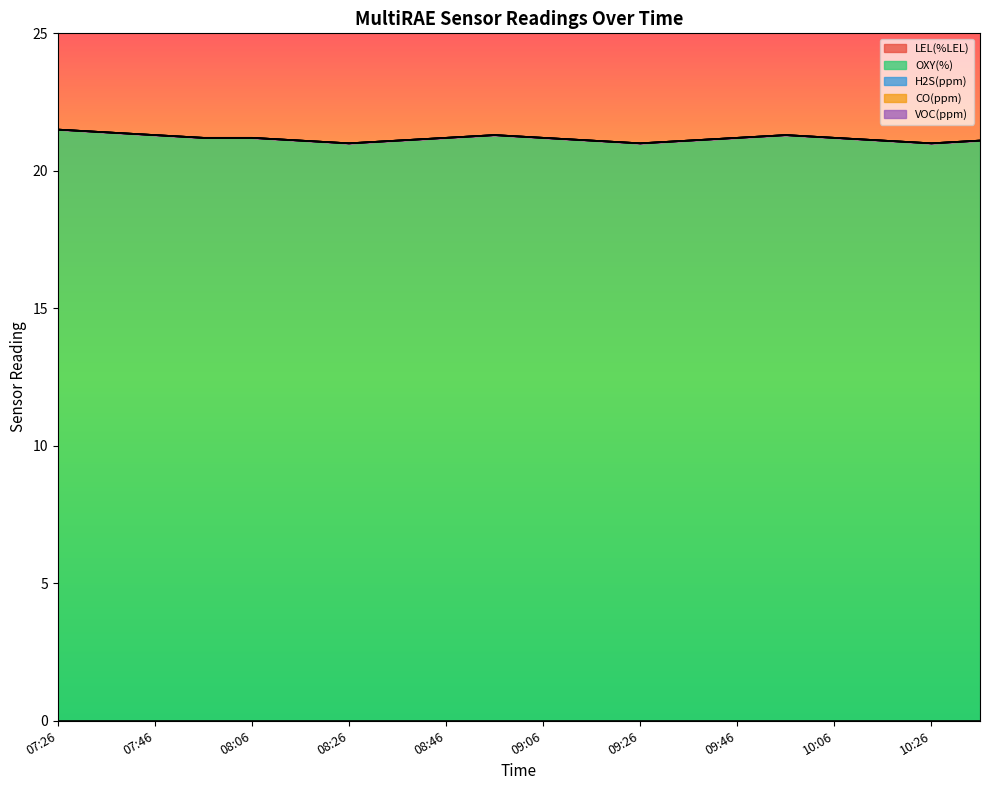

Reading left to right, what are all the values shown in this chart?

LEL(%LEL): 07:26=0.0	07:36=0.0	07:46=0.0	07:56=0.0	08:06=0.0	08:16=0.0	08:26=0.0	08:36=0.0	08:46=0.0	08:56=0.0	09:06=0.0	09:16=0.0	09:26=0.0	09:36=0.0	09:46=0.0	09:56=0.0	10:06=0.0	10:16=0.0	10:26=0.0	10:36=0.0
OXY(%): 07:26=21.5	07:36=21.4	07:46=21.3	07:56=21.2	08:06=21.2	08:16=21.1	08:26=21.0	08:36=21.1	08:46=21.2	08:56=21.3	09:06=21.2	09:16=21.1	09:26=21.0	09:36=21.1	09:46=21.2	09:56=21.3	10:06=21.2	10:16=21.1	10:26=21.0	10:36=21.1
H2S(ppm): 07:26=0.0	07:36=0.0	07:46=0.0	07:56=0.0	08:06=0.0	08:16=0.0	08:26=0.0	08:36=0.0	08:46=0.0	08:56=0.0	09:06=0.0	09:16=0.0	09:26=0.0	09:36=0.0	09:46=0.0	09:56=0.0	10:06=0.0	10:16=0.0	10:26=0.0	10:36=0.0
CO(ppm): 07:26=0.0	07:36=0.0	07:46=0.0	07:56=0.0	08:06=0.0	08:16=0.0	08:26=0.0	08:36=0.0	08:46=0.0	08:56=0.0	09:06=0.0	09:16=0.0	09:26=0.0	09:36=0.0	09:46=0.0	09:56=0.0	10:06=0.0	10:16=0.0	10:26=0.0	10:36=0.0
VOC(ppm): 07:26=0.0	07:36=0.0	07:46=0.0	07:56=0.0	08:06=0.0	08:16=0.0	08:26=0.0	08:36=0.0	08:46=0.0	08:56=0.0	09:06=0.0	09:16=0.0	09:26=0.0	09:36=0.0	09:46=0.0	09:56=0.0	10:06=0.0	10:16=0.0	10:26=0.0	10:36=0.0